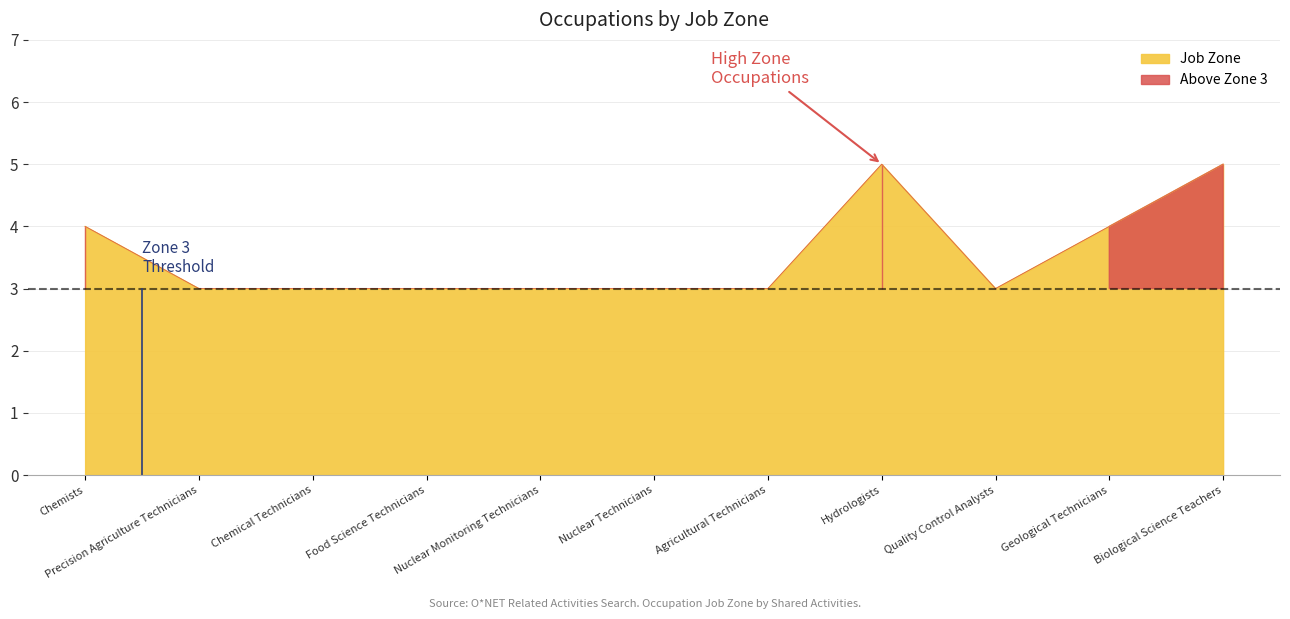

What is the value of the 10th point from the left?

4